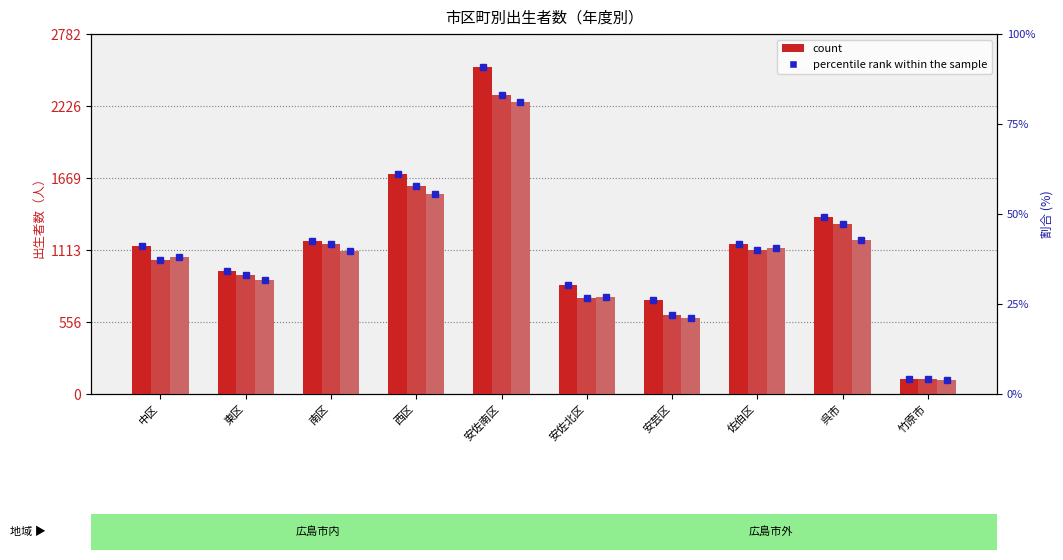

What is the label of the 3rd bar from the right?

佐伯区